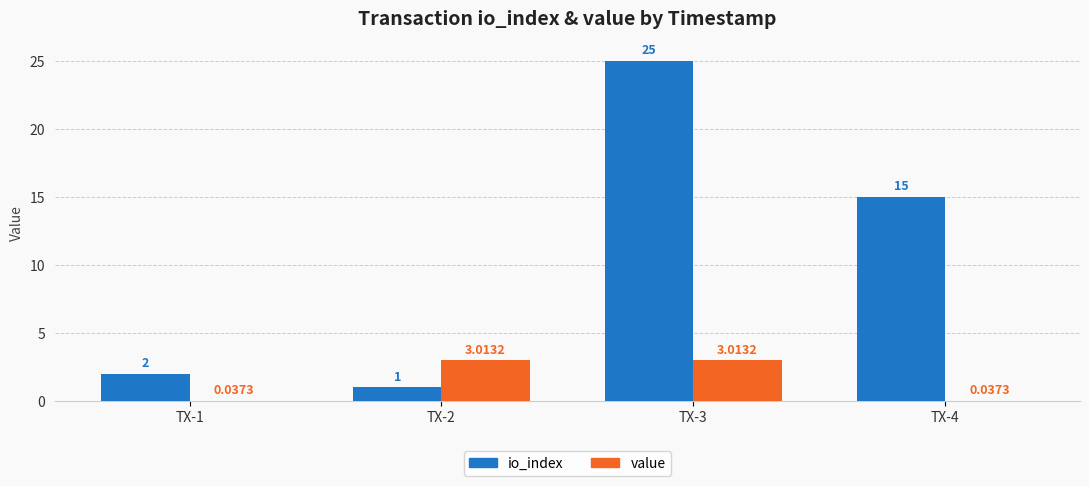

Which series has the largest total across all categories?

io_index